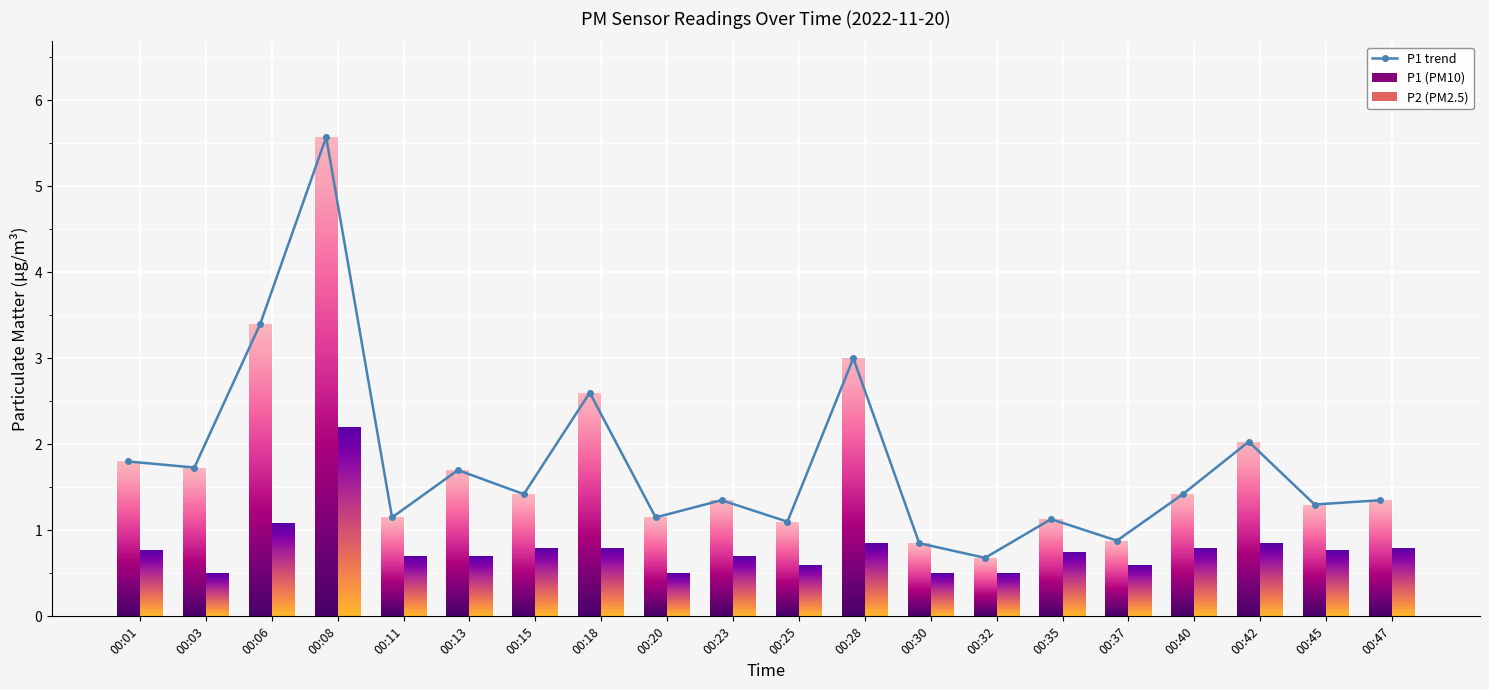

What is the difference between the maximum and minimum values?

4.9